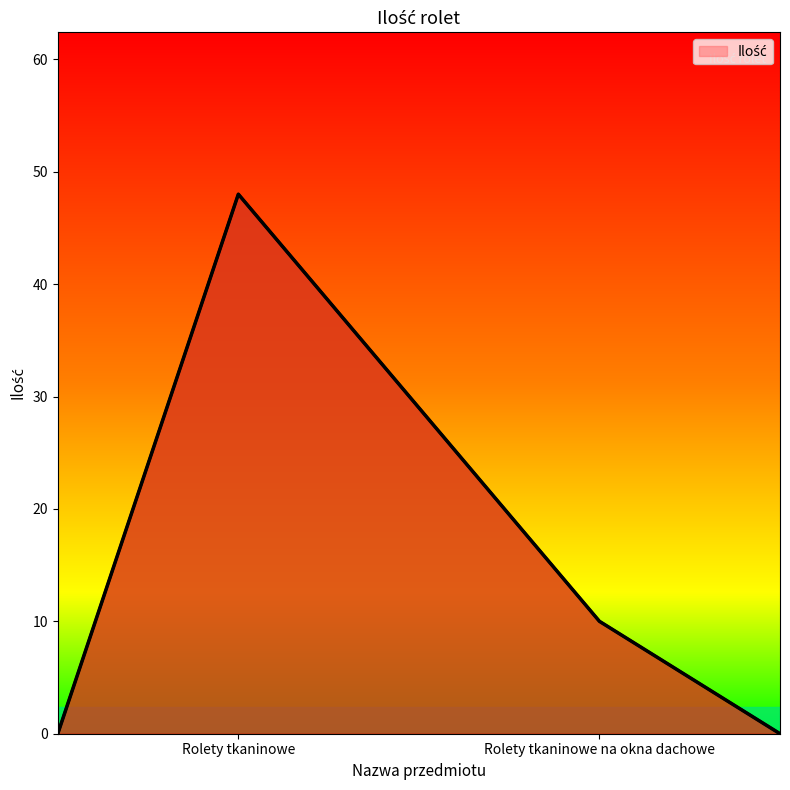

What is the difference between the second highest and minimum values?

10